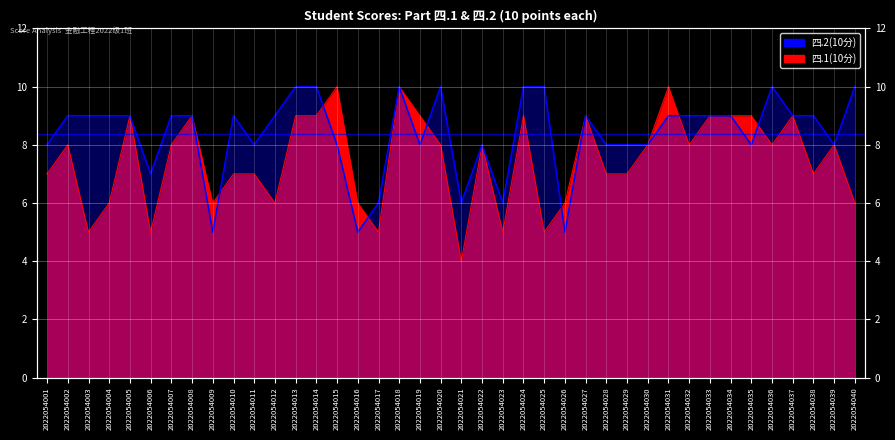

The value of 四.2(10分) at 2022054027 is 9. True or false?

True